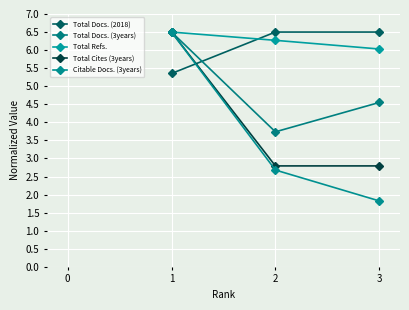

How many lines are shown in the chart?

5